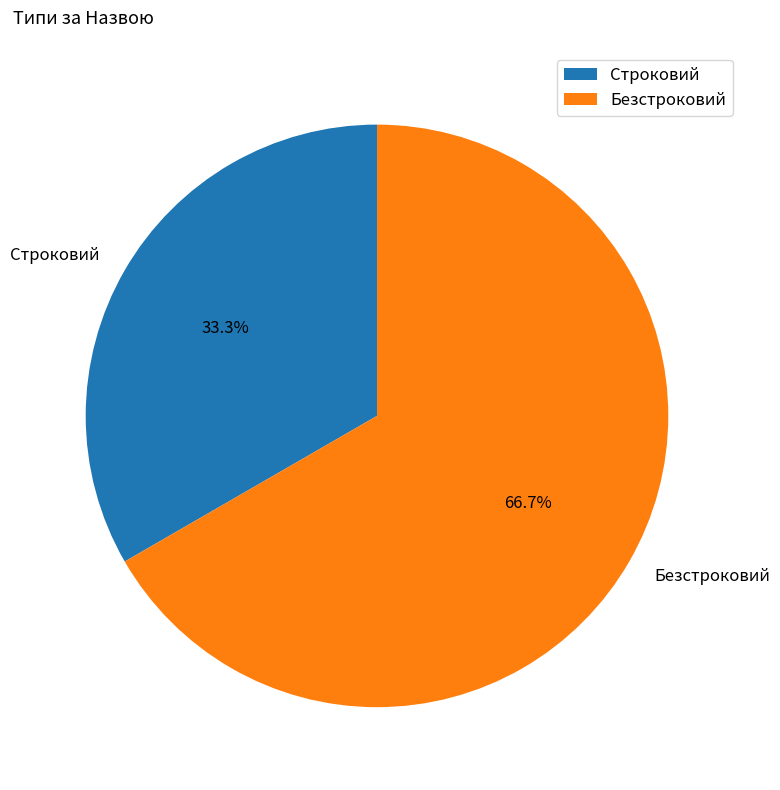

To the nearest percent, what portion does Безстроковий represent?

67%